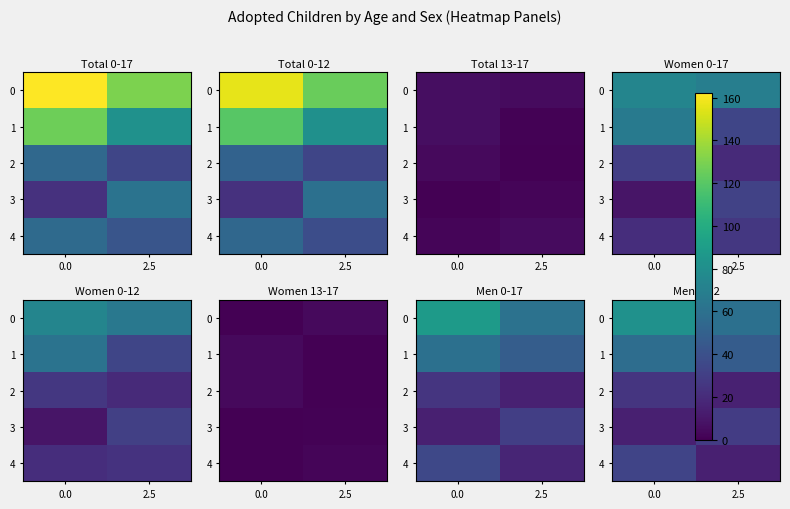

List the labels in order of 1 value, smallest first.

2.5, 0.0